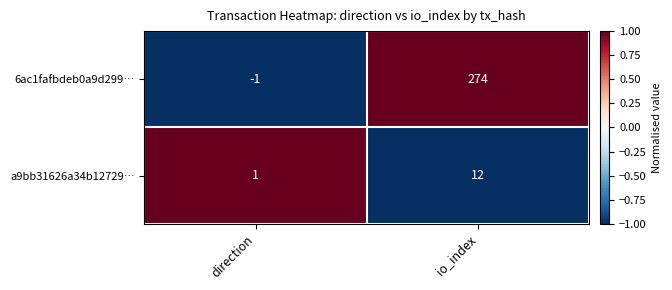

True or false: 6ac1fafbdeb0a9d299… has a value of -1 at direction.

True